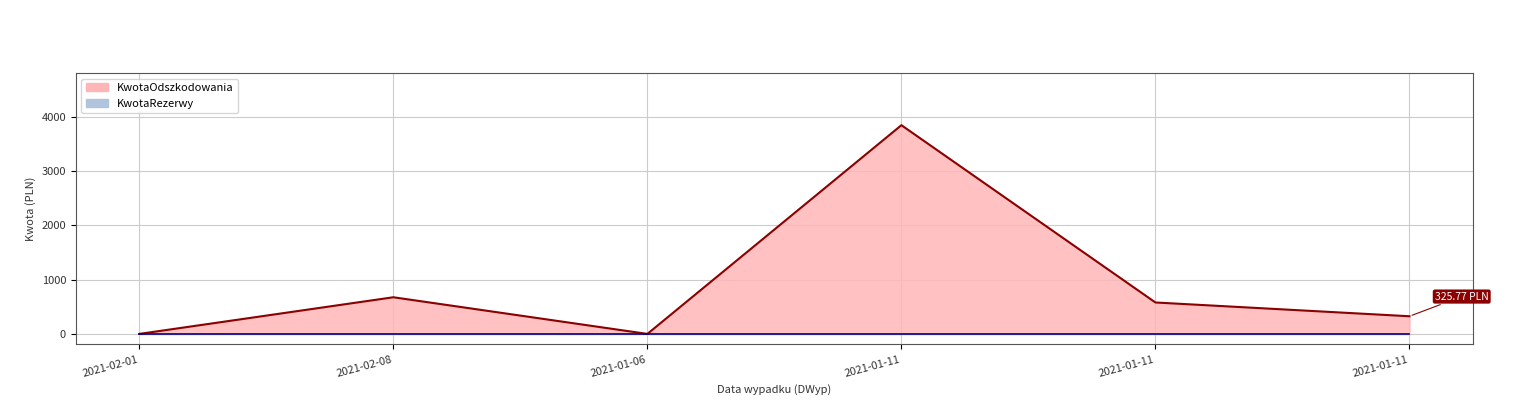

What is the average value?

905.0